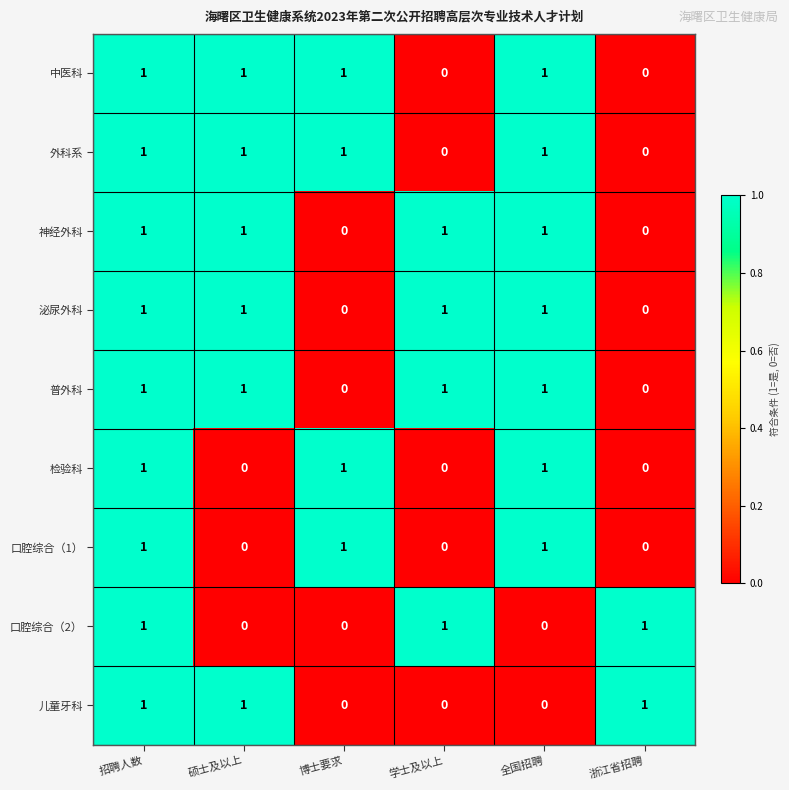

At how many categories does at least one series exceed 0?

6